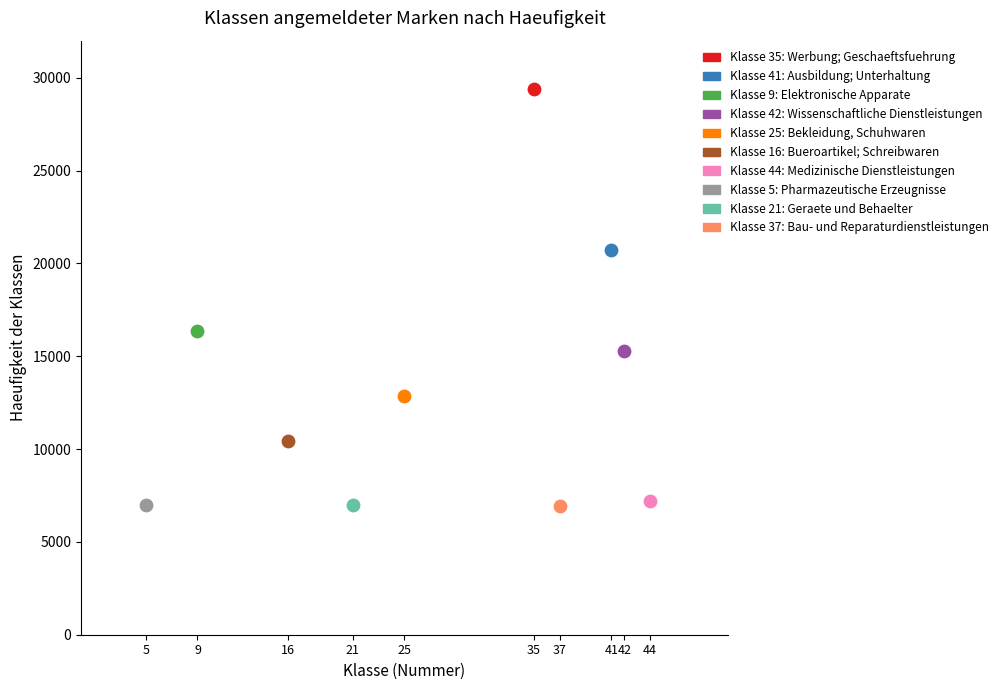

What are all the series names shown in the legend?

Klasse 35: Werbung; Geschaeftsfuehrung, Klasse 41: Ausbildung; Unterhaltung, Klasse 9: Elektronische Apparate, Klasse 42: Wissenschaftliche Dienstleistungen, Klasse 25: Bekleidung, Schuhwaren, Klasse 16: Bueroartikel; Schreibwaren, Klasse 44: Medizinische Dienstleistungen, Klasse 5: Pharmazeutische Erzeugnisse, Klasse 21: Geraete und Behaelter, Klasse 37: Bau- und Reparaturdienstleistungen